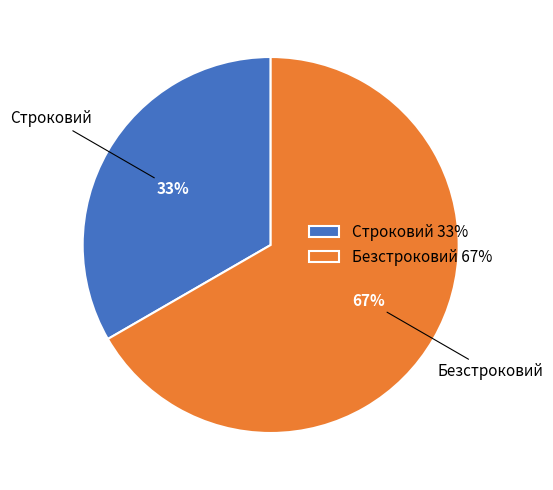

True or false: Строковий accounts for 33% of the total.

True